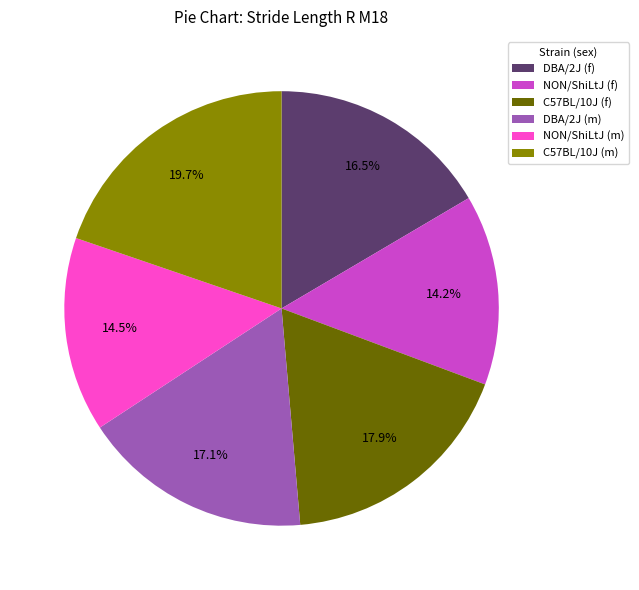

Which has a higher value, NON/ShiLtJ (m) or DBA/2J (f)?

DBA/2J (f)